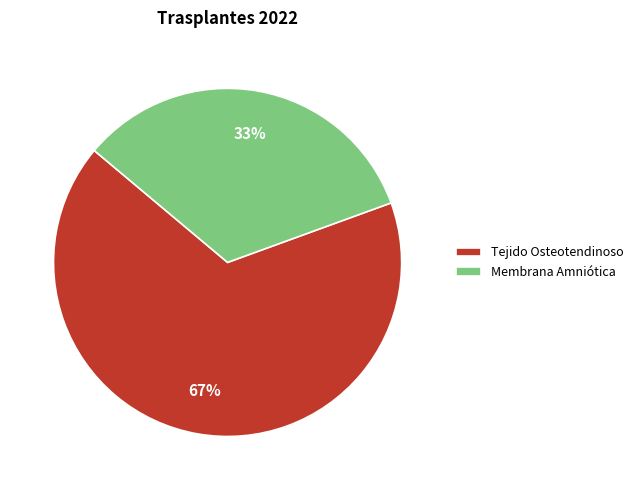

How many segments does this pie chart have?

2